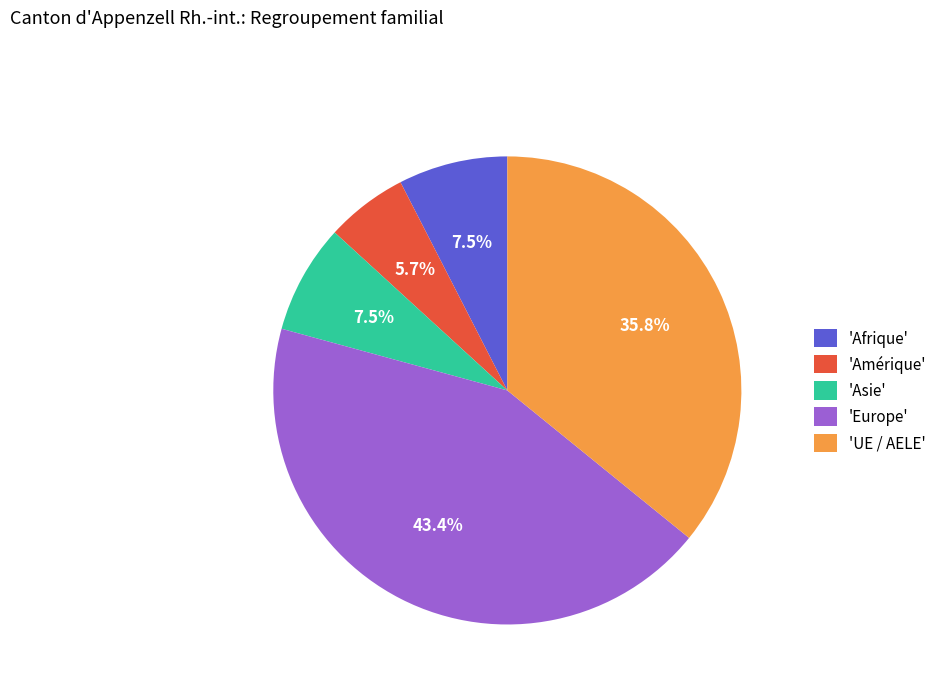

To the nearest percent, what is the average slice percentage?

20%